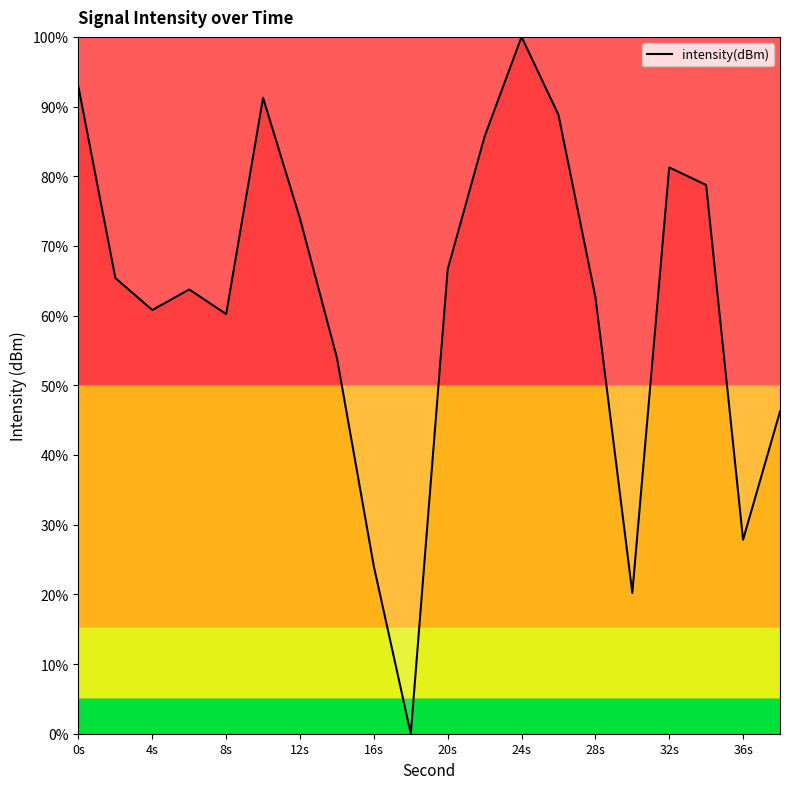

Reading right to left, transcribe all the data shown in this chart.

46.2	27.8	78.7	81.3	20.2	62.7	88.8	100.0	85.7	66.6	0.0	24.0	53.9	73.9	91.2	60.2	63.8	60.8	65.4	92.8